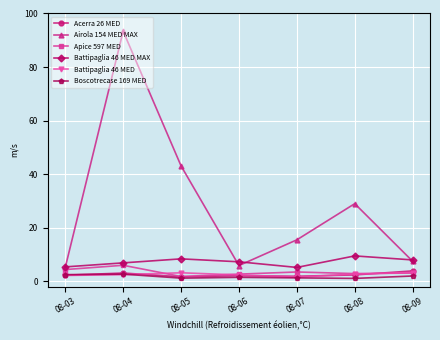

True or false: Airola 154 MED MAX has more than 2 interior local peaks.

False